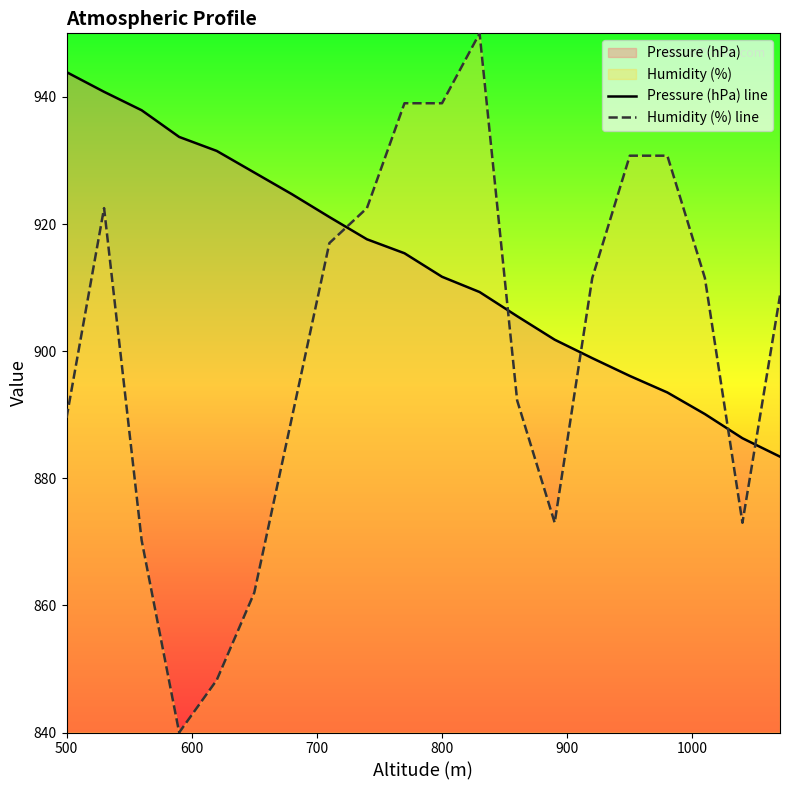

Which series has the widest spread of values?

Humidity (%) line